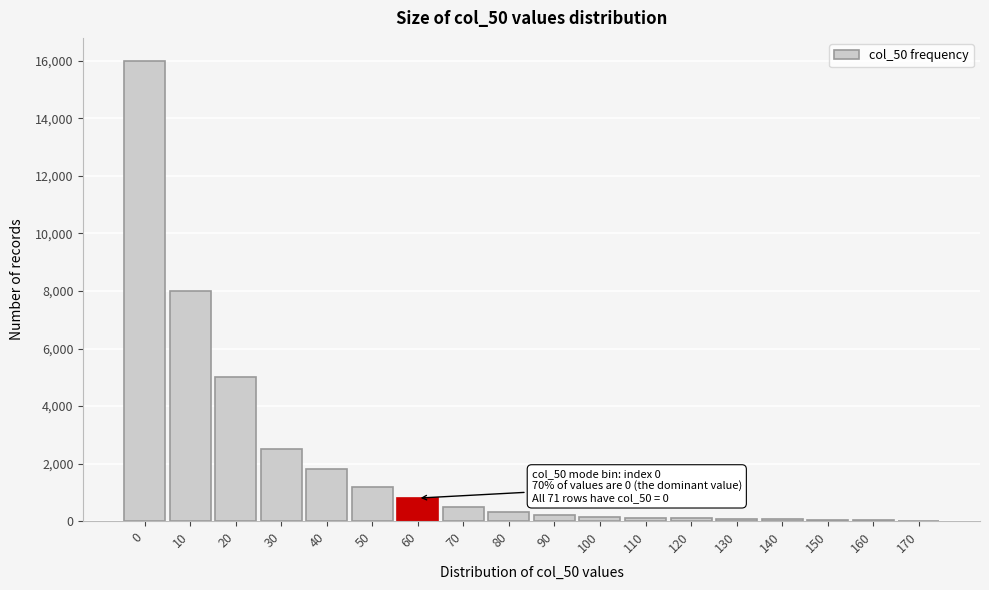

The value at 30 is 1465. True or false?

False